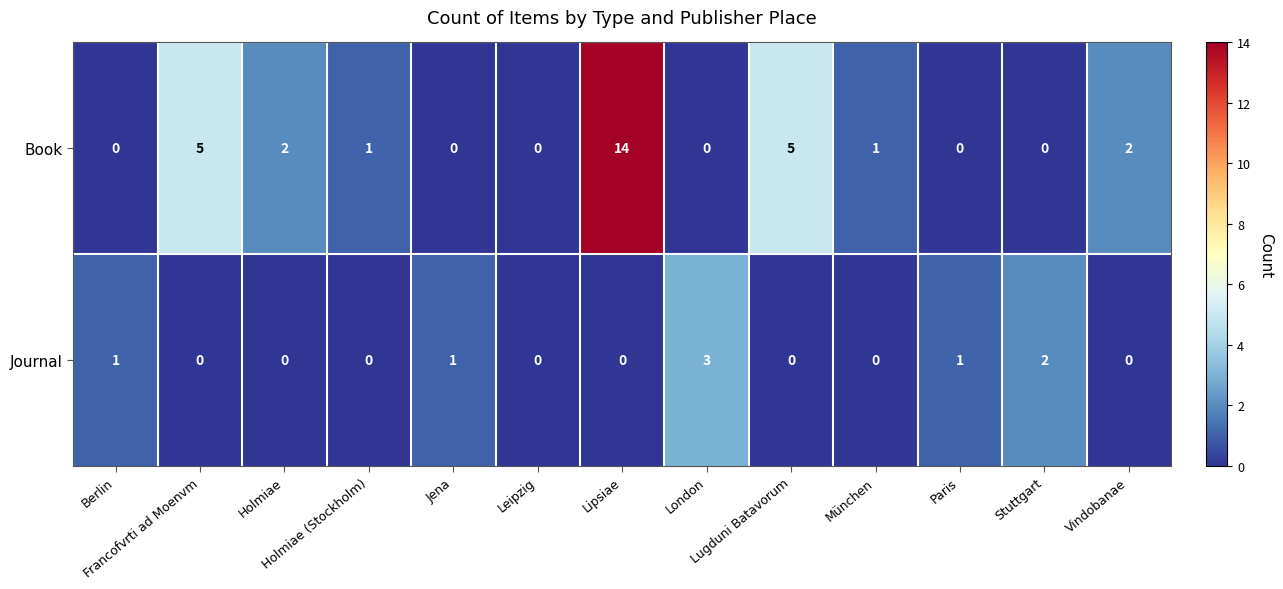

Which series has the largest total across all categories?

Book